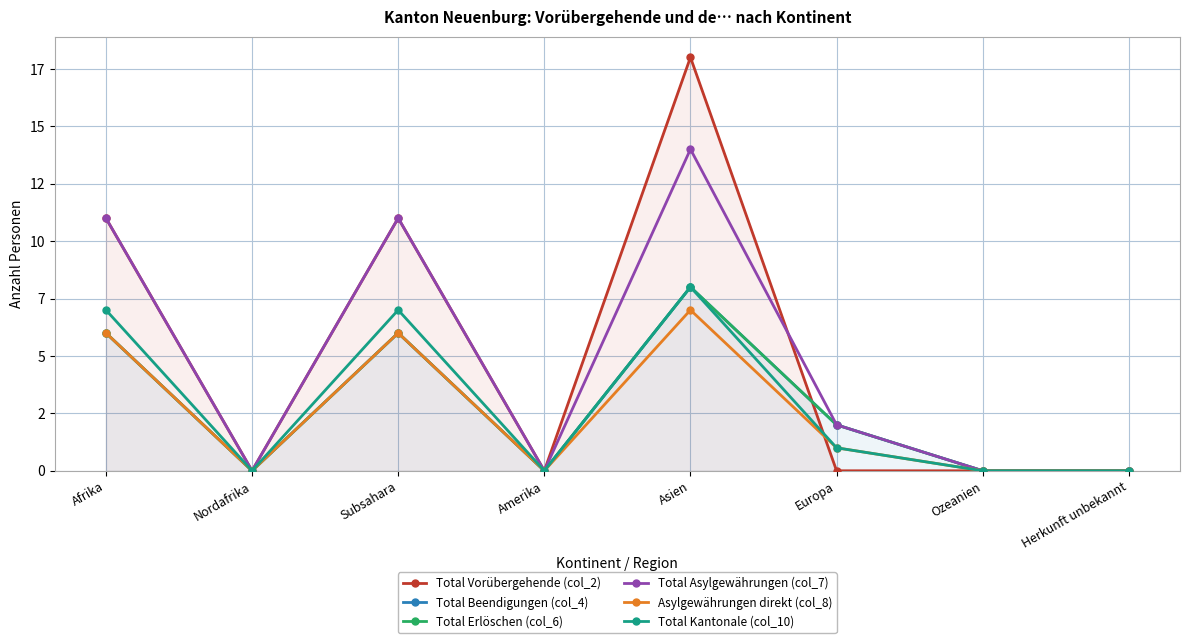

Does the chart have visible grid lines?

Yes